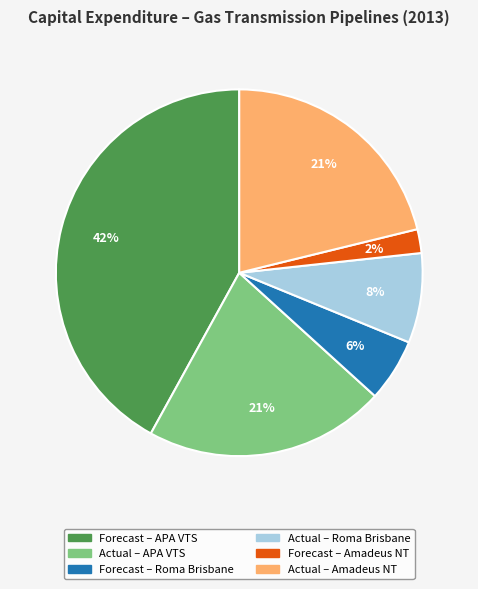

Is there a majority slice in this chart?

No